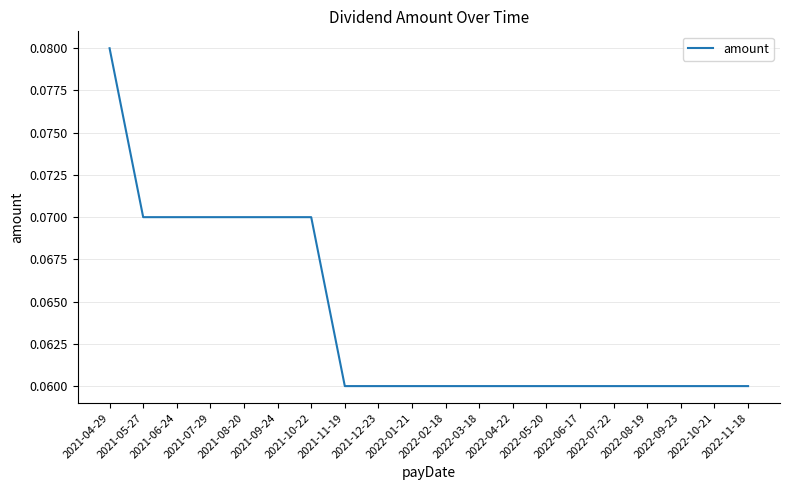

The value at 2021-06-24 is 0.0. True or false?

False